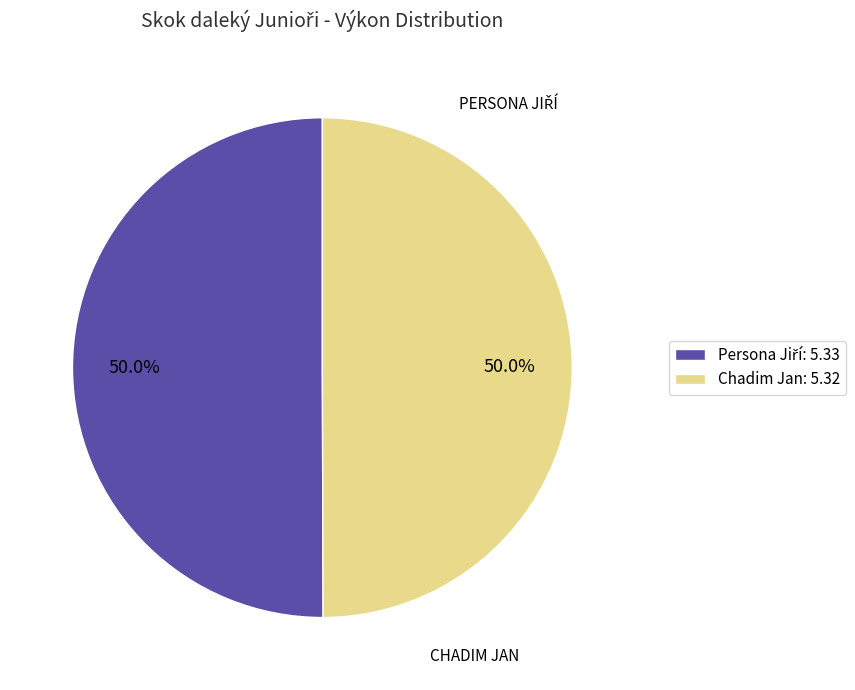

How many segments does this pie chart have?

2